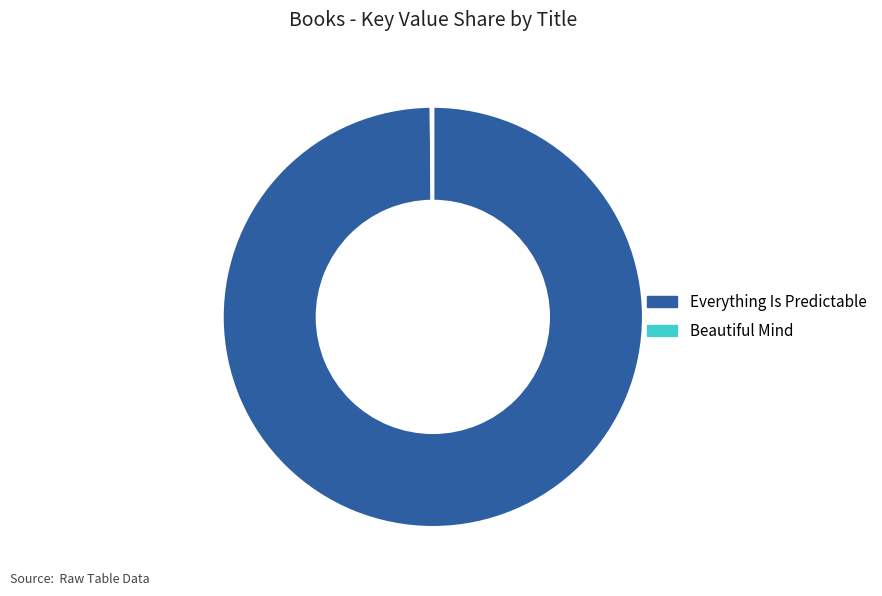

Which slice is the largest?

Everything Is Predictable